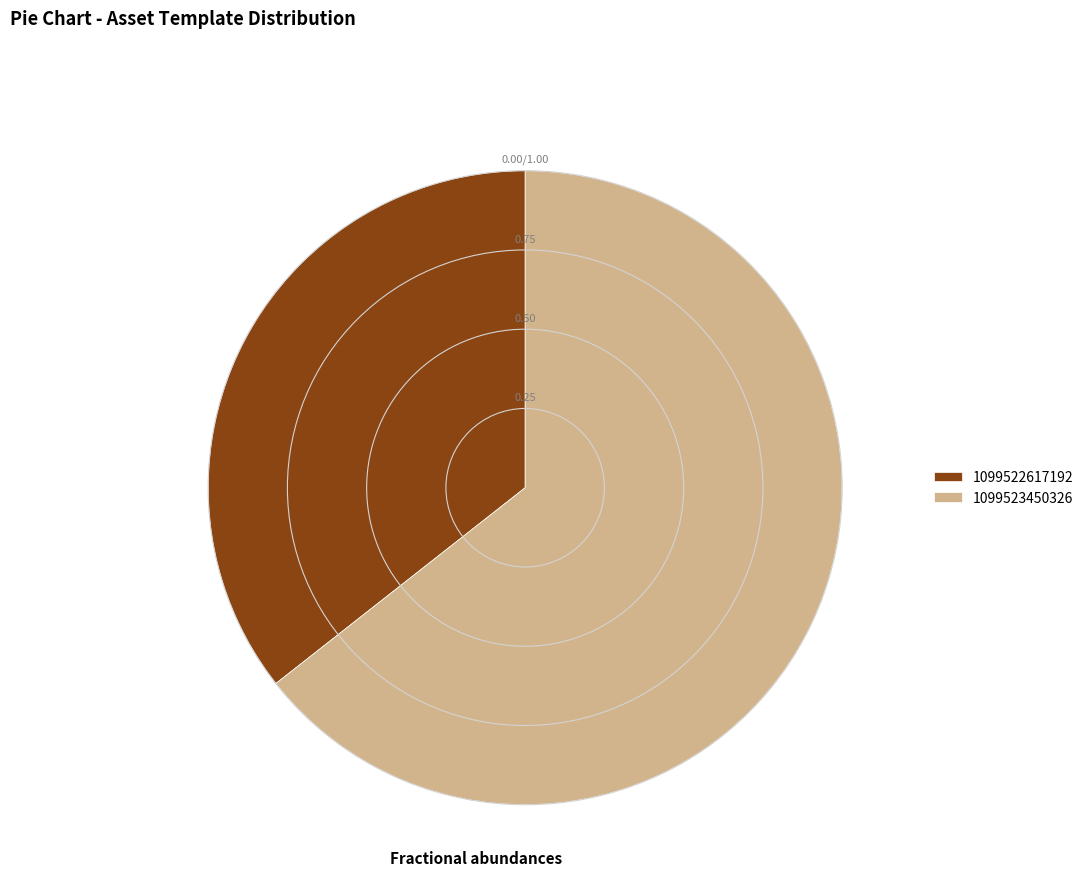

Which category accounts for the majority?

1099523450326